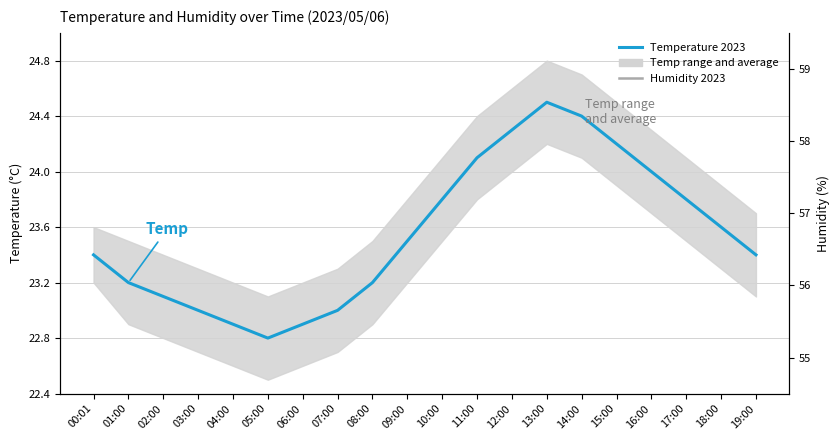

True or false: Humidity 2023 and Temperature 2023 intersect in this chart.

False